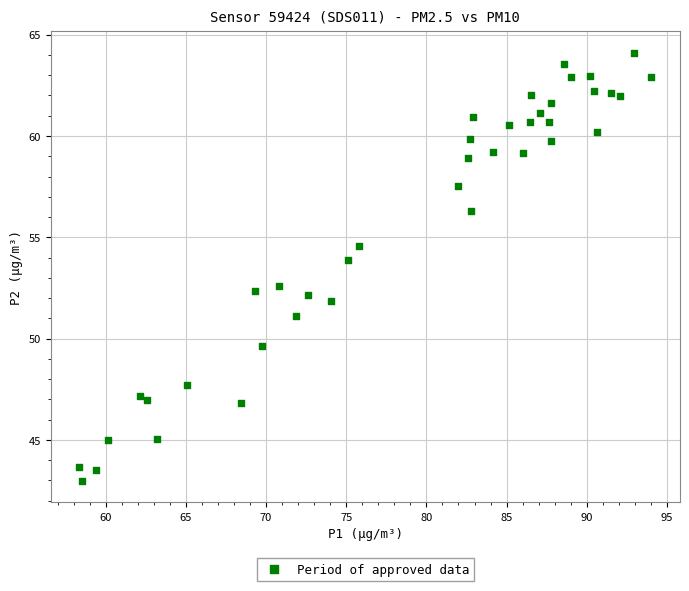

What is the range of Y values (max minus min)?

21.1